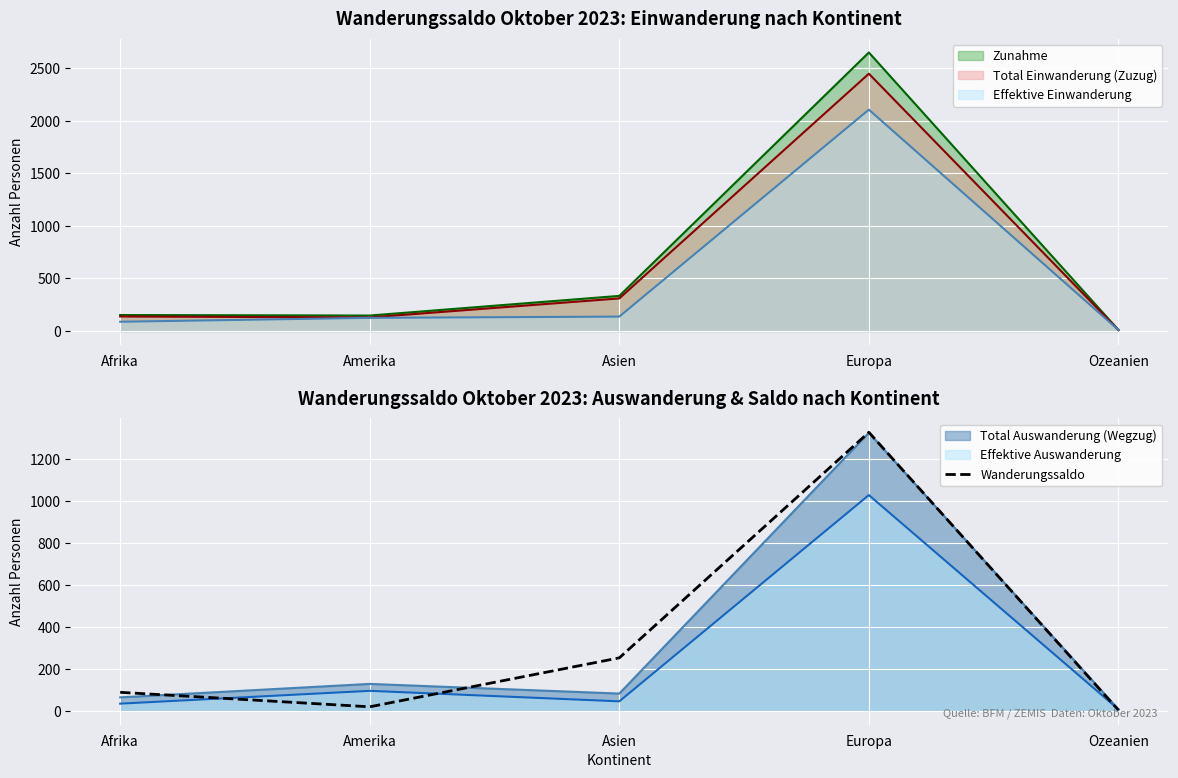

Is it true that the value at Ozeanien is 2?

False